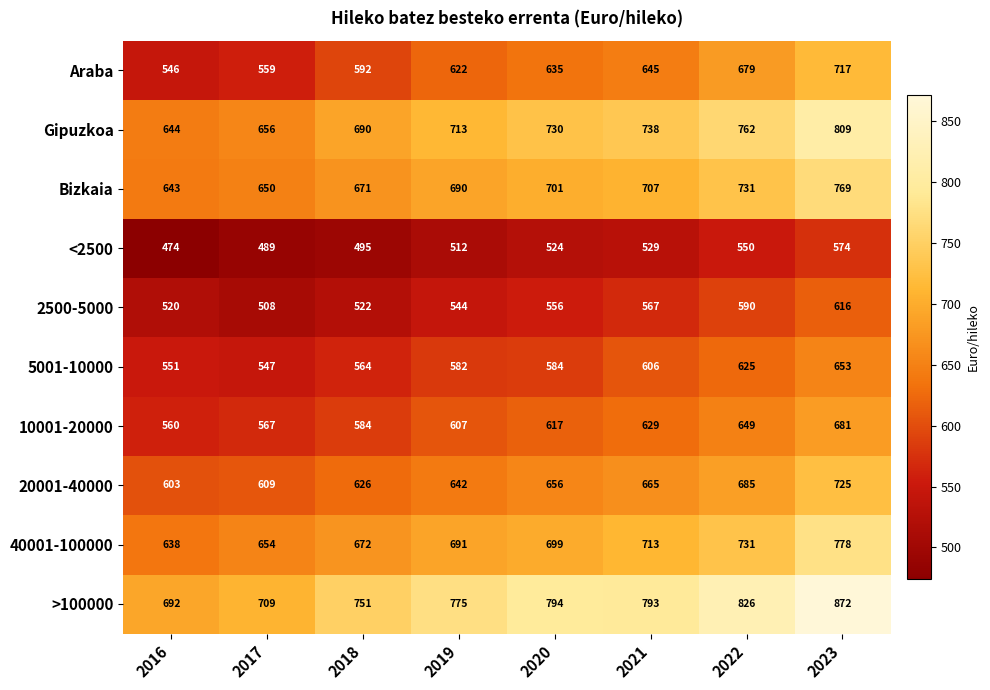

The value of 20001-40000 at 2020 is 188. True or false?

False